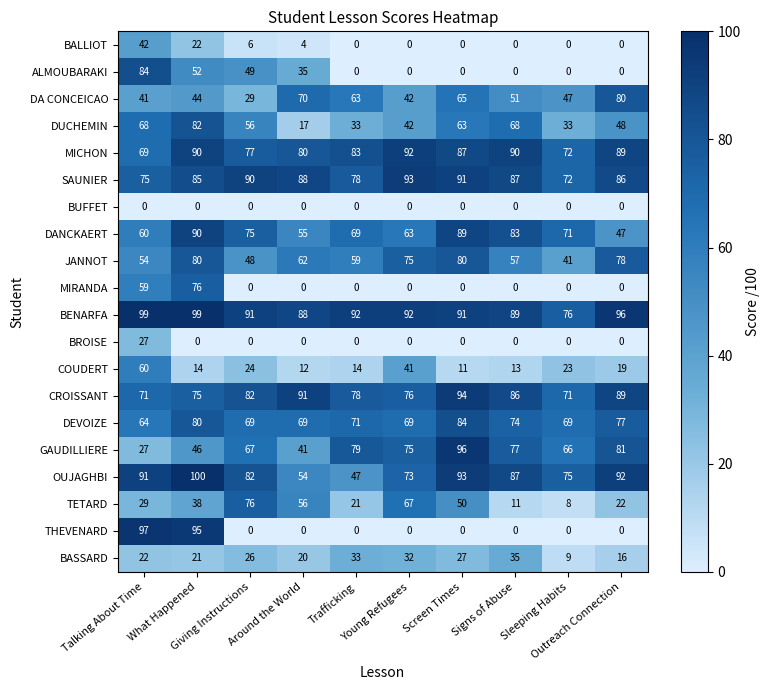

At how many categories does at least one series exceed 46?

10